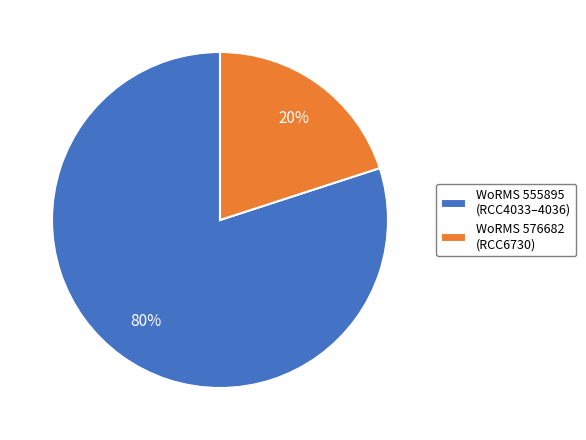

How many segments does this pie chart have?

2